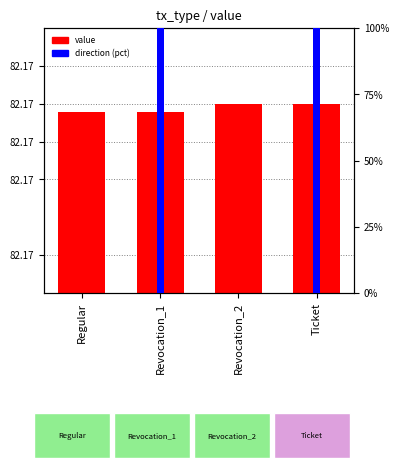

What position from the left is Ticket?

4